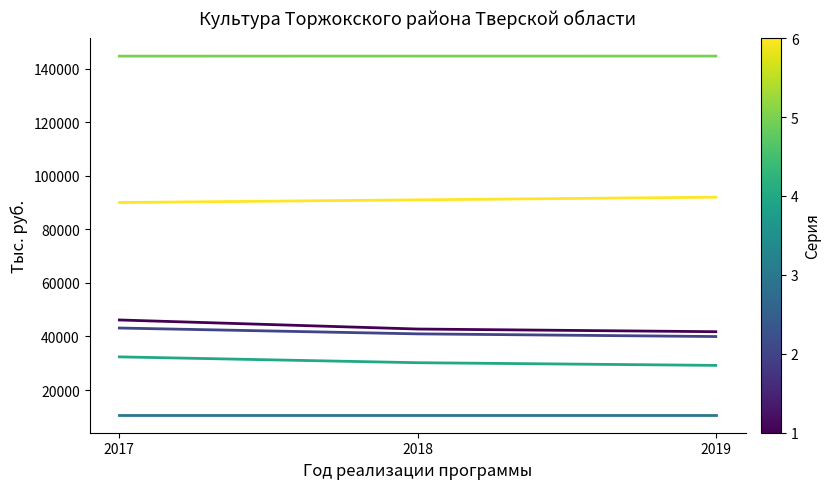

What is the spread (max minus min) of values at 2017?

133883.6